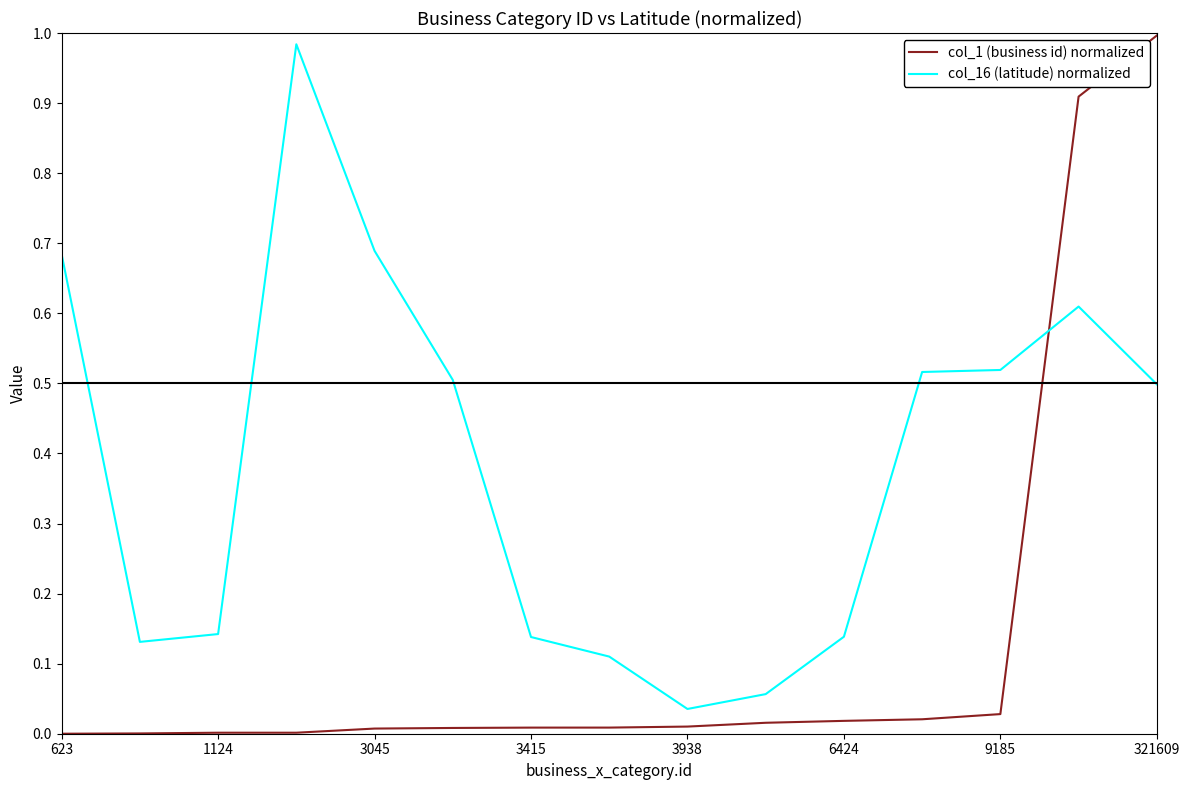

Which series ends up on top after the final intersection of col_1 (business id) normalized and col_16 (latitude) normalized?

col_1 (business id) normalized